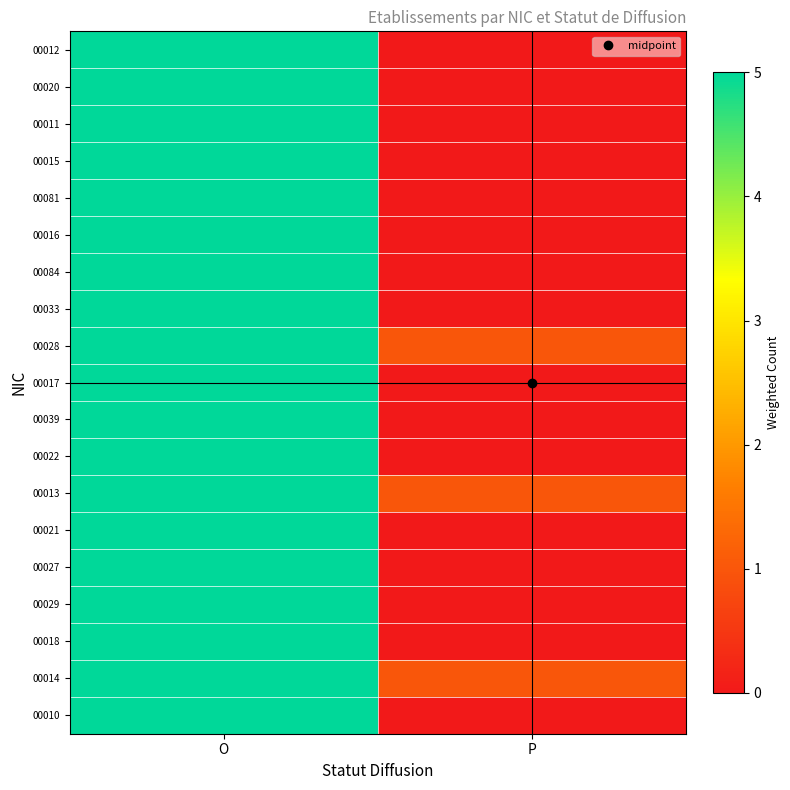

How many categories are shown in the chart?

2